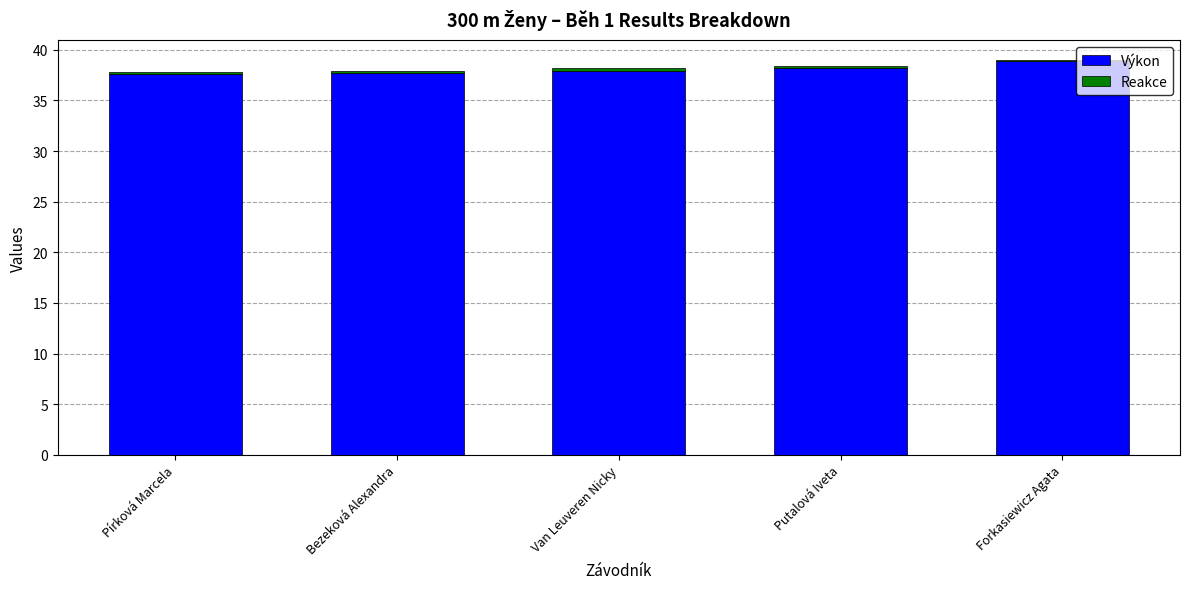

True or false: Výkon has a value of 37.7 at Bezeková Alexandra.

True